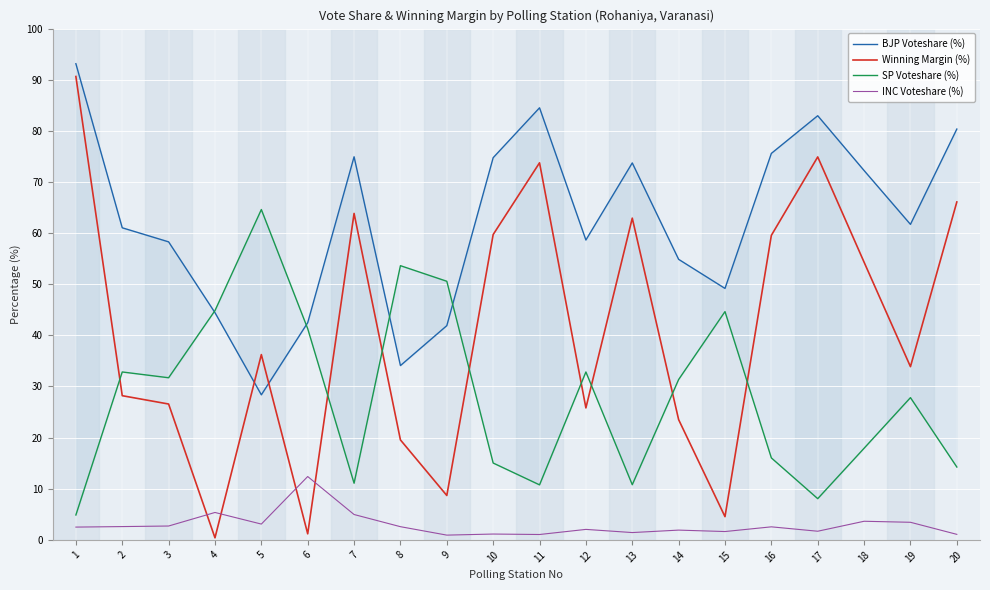

How many distinct data groups are displayed?

4